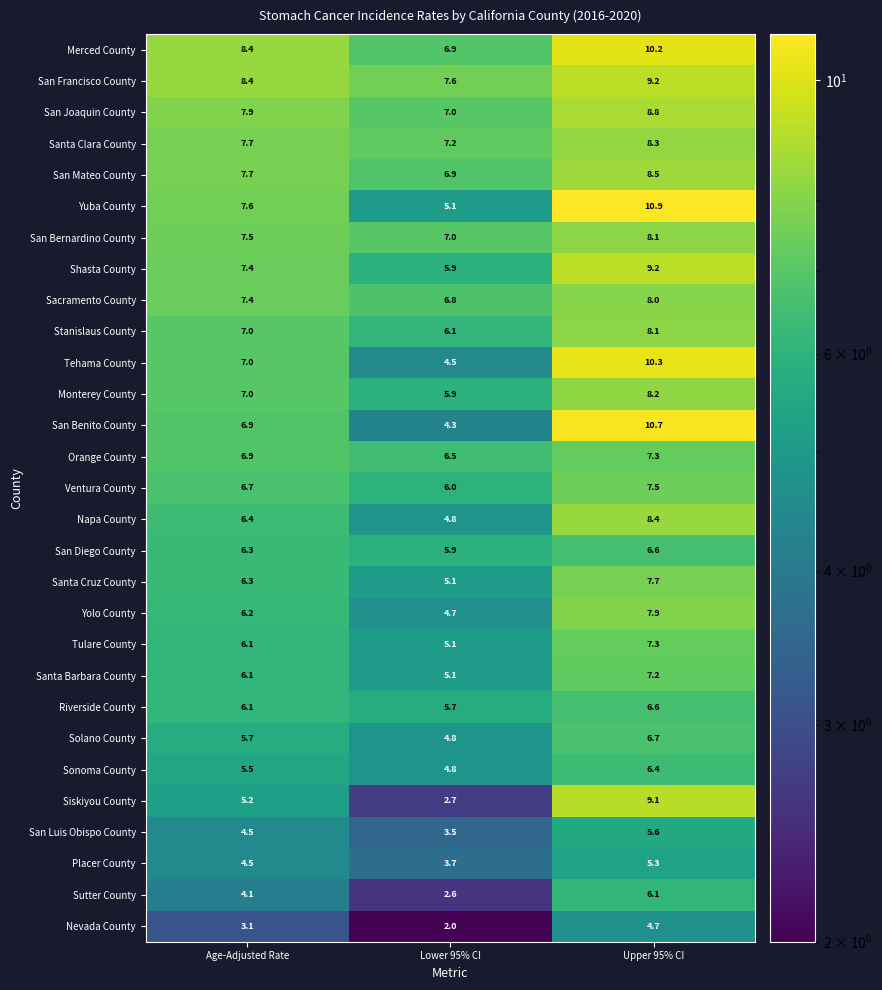

What is the total value across all series at Age-Adjusted Rate?

187.6